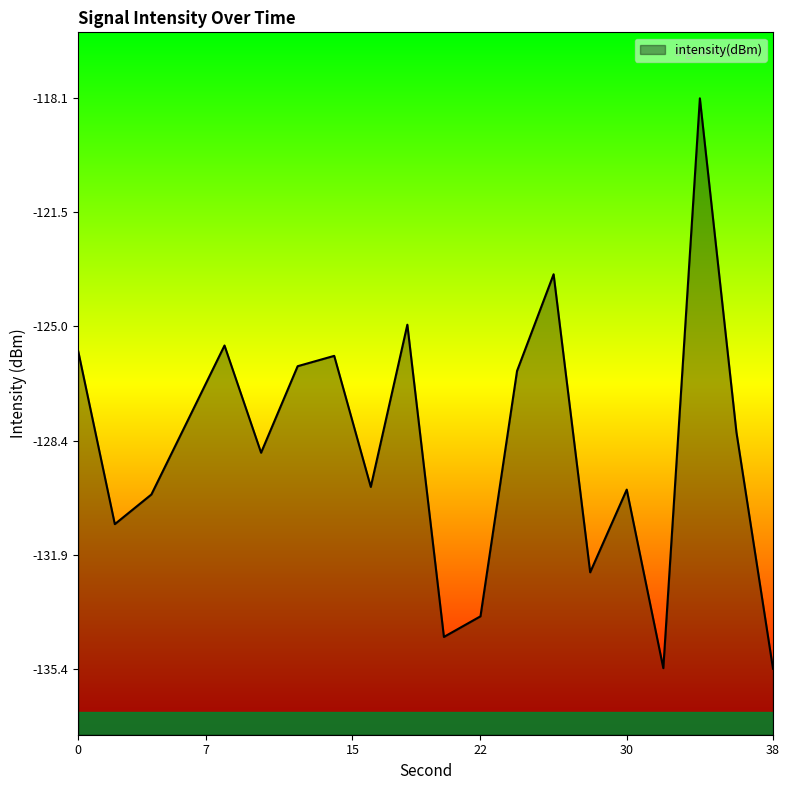

Where is the first local minimum?

2